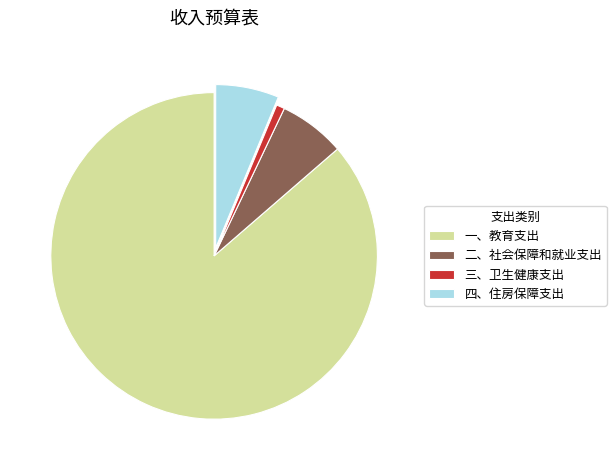

Combined, do 三、卫生健康支出 and 二、社会保障和就业支出 account for over 50%?

No